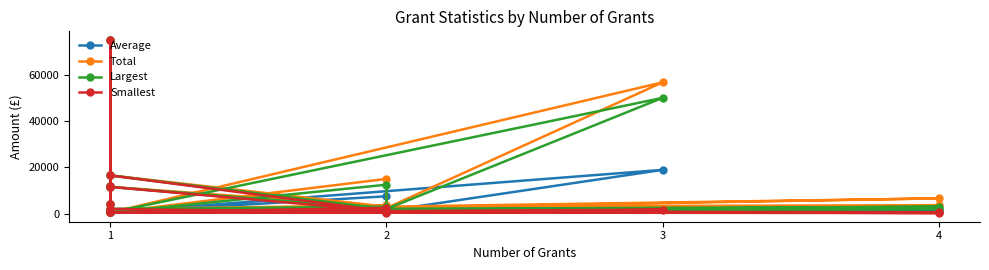

Which series has the largest total across all categories?

Total